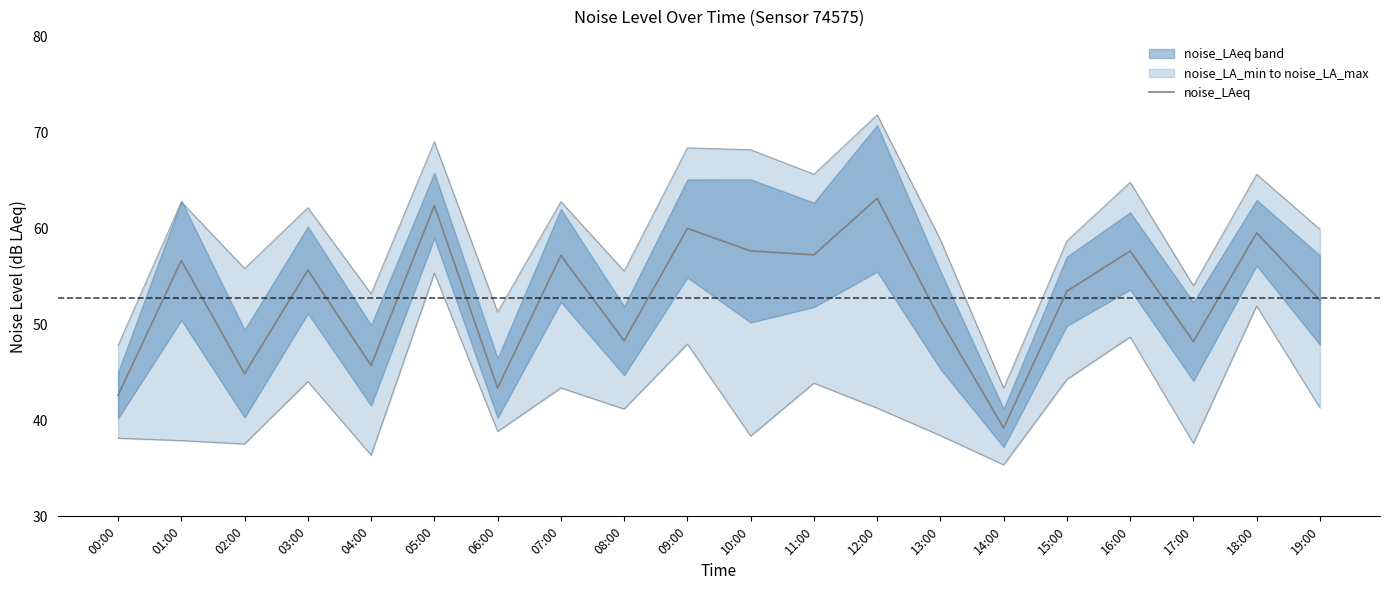

Is it true that noise_LA_max equals 77.3 at 15:00?

False